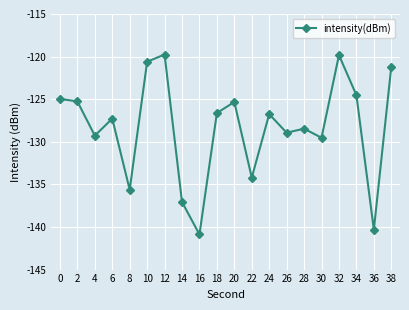

What is the average value?

-128.3